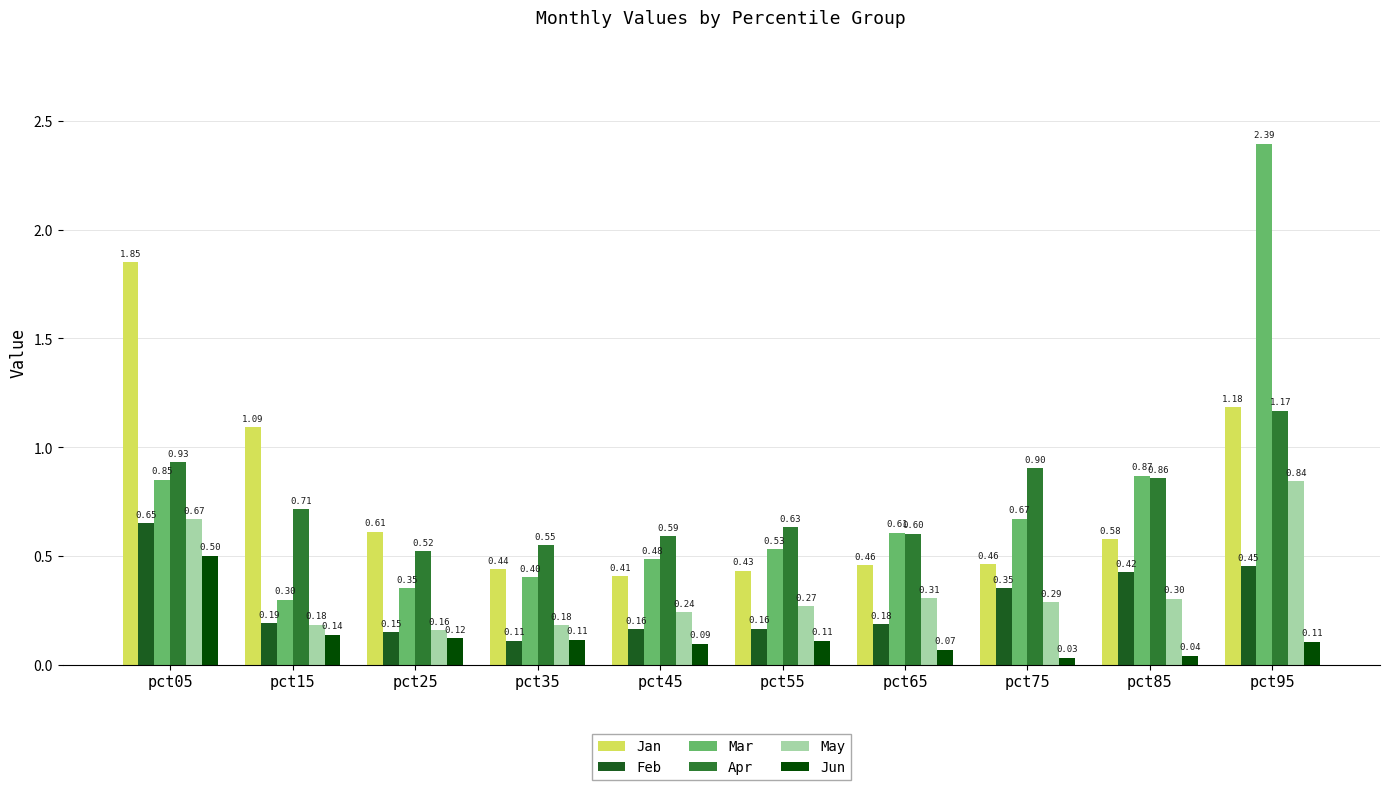

How many bars are there in total?

60